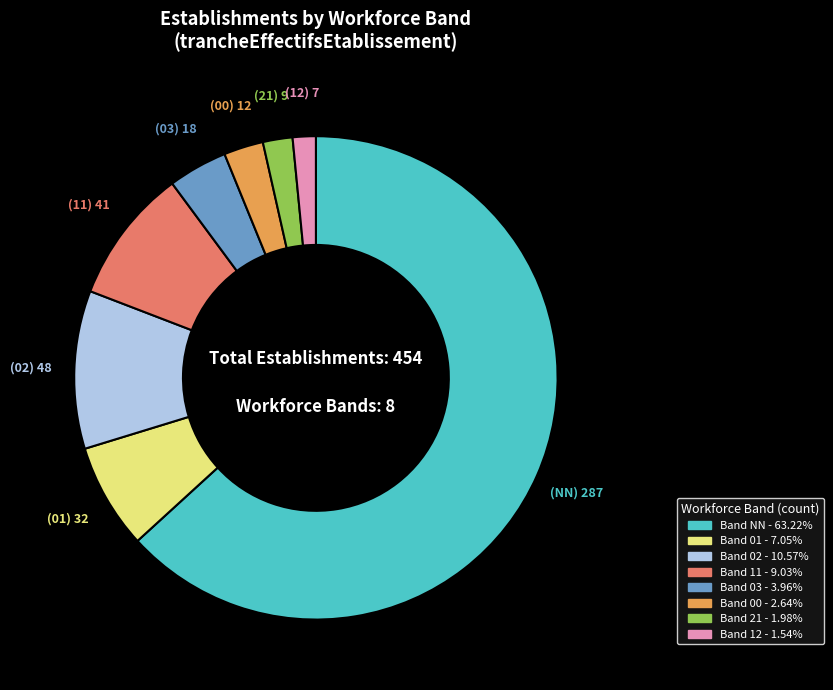

Is there a majority slice in this chart?

Yes